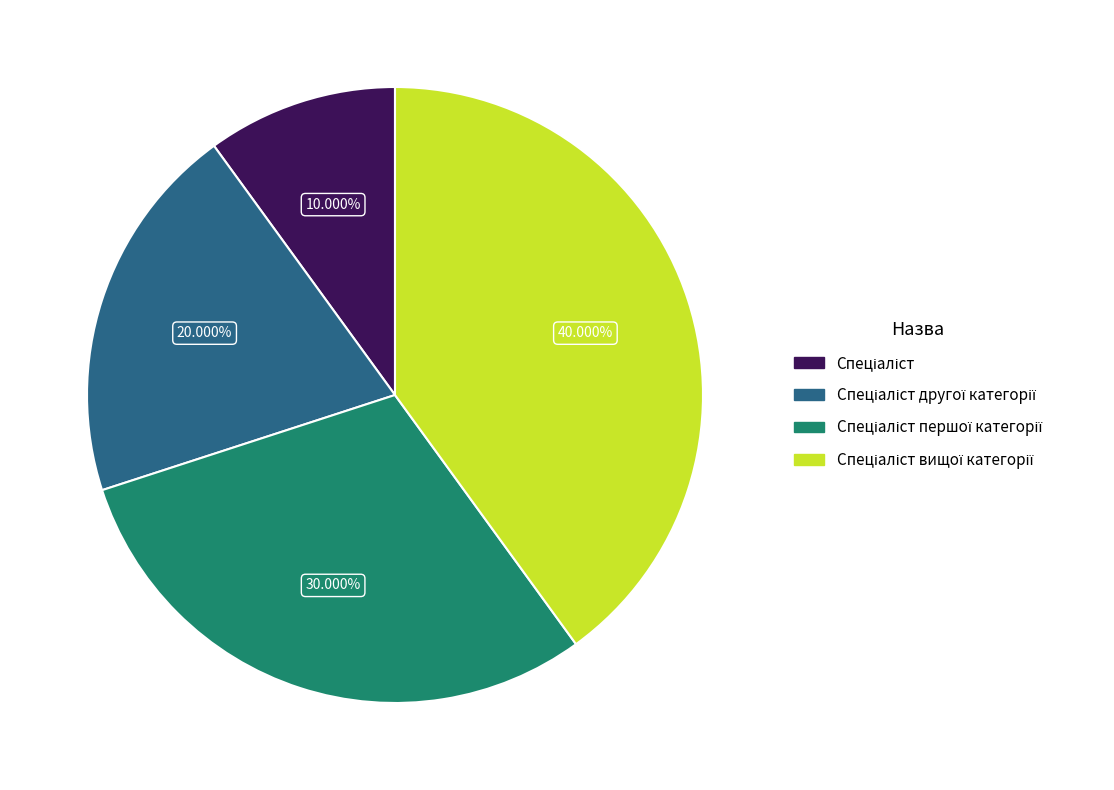

Is there a majority slice in this chart?

No